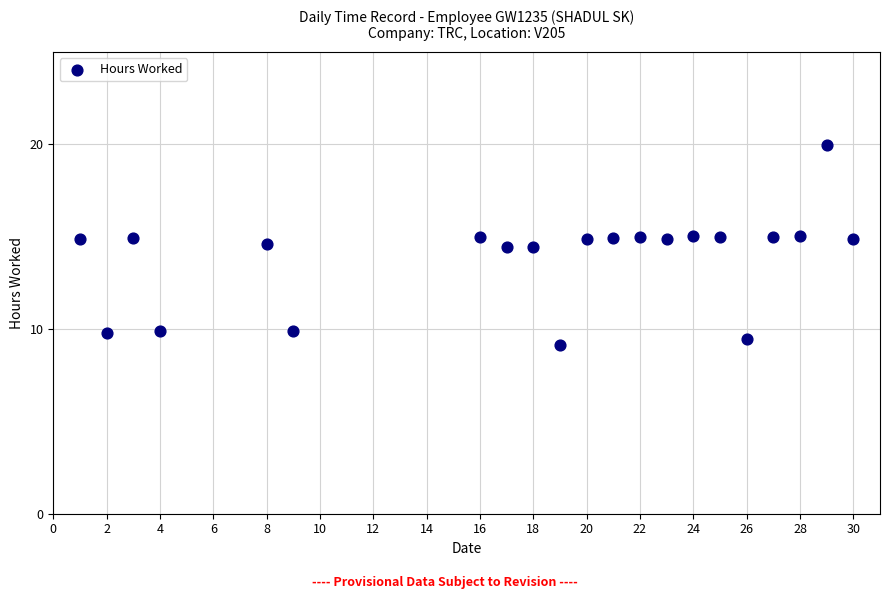

What is the range of X values (max minus min)?

29.0